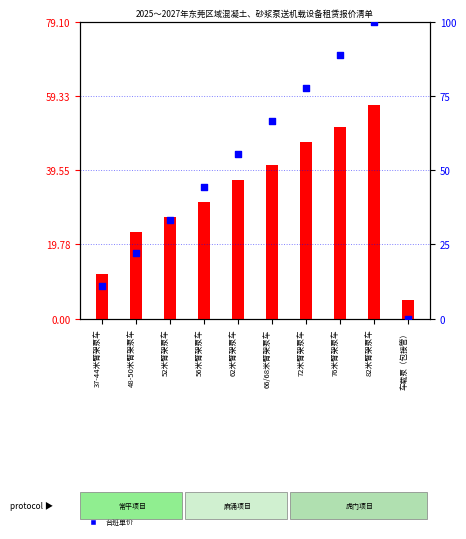

Between 62米臂架泵车 and 37-44米臂架泵车, which is larger?

62米臂架泵车